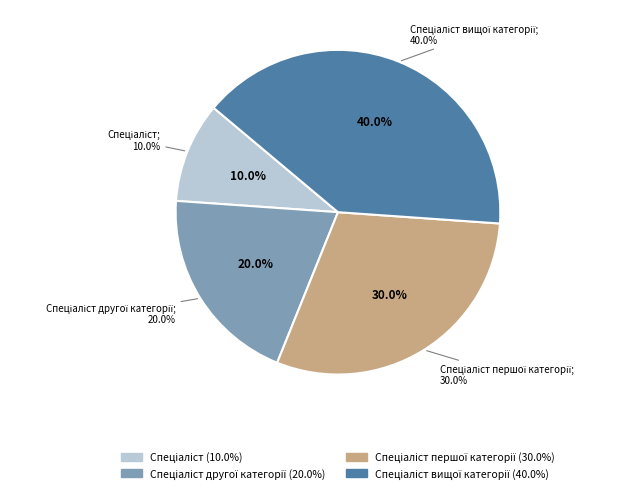

True or false: Спеціаліст вищої категорії accounts for 40% of the total.

True